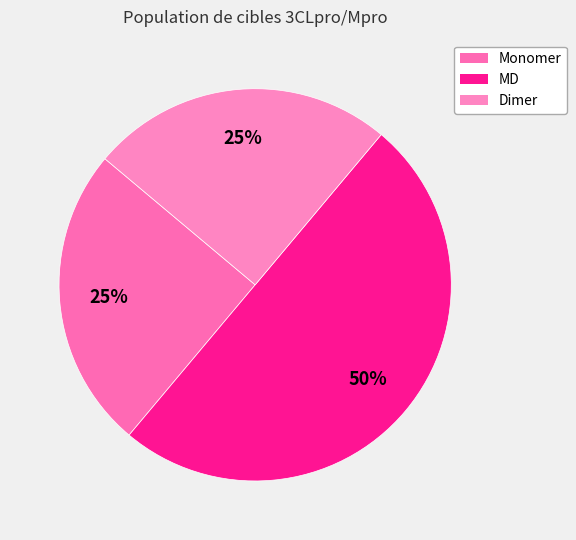

Which slice is the largest?

MD